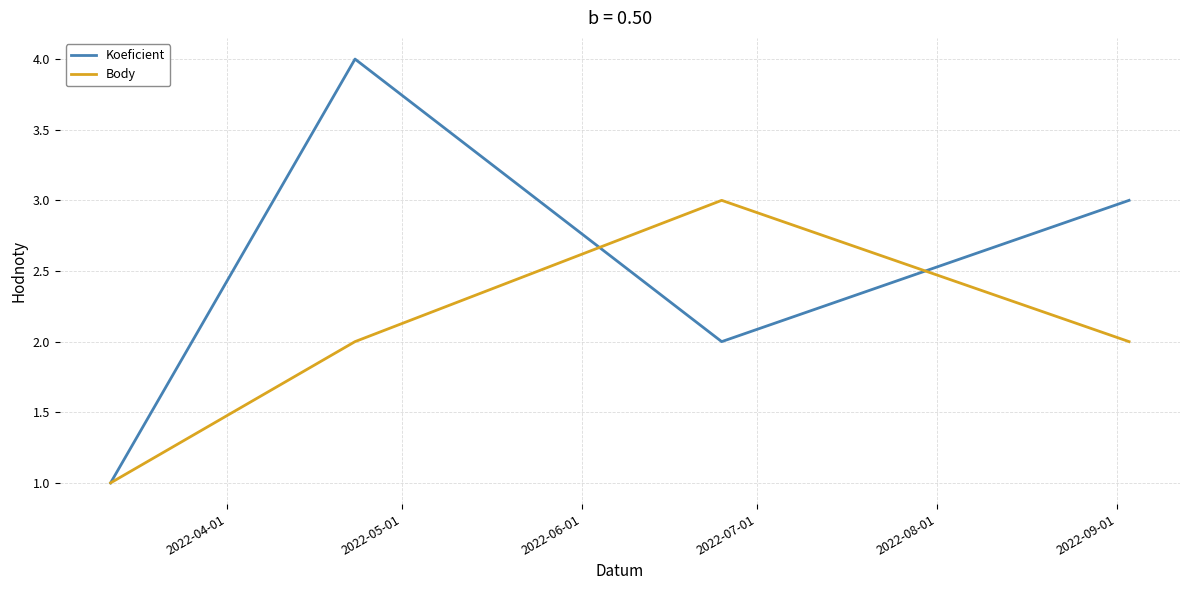

Which series has the largest total across all categories?

Koeficient